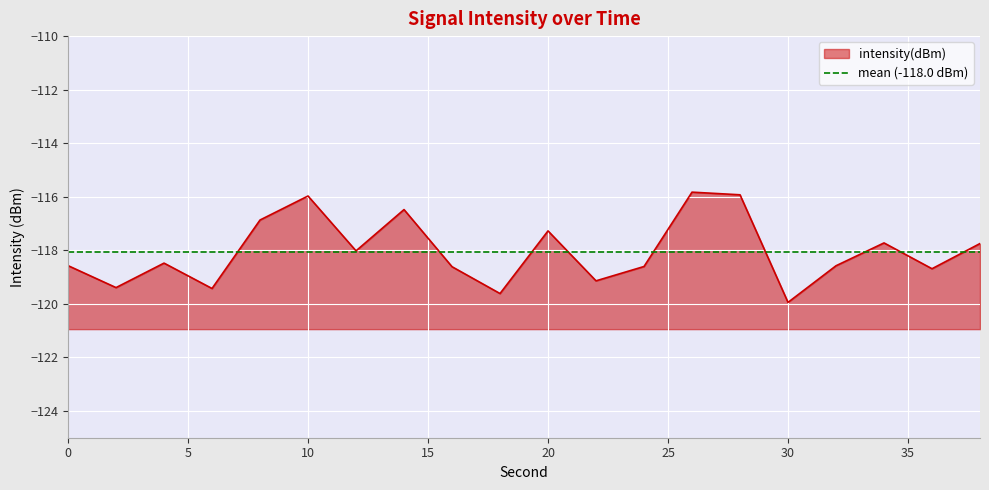

Rank the categories by value from highest to lowest.

26, 28, 10, 14, 8, 20, 34, 38, 12, 4, 0, 32, 24, 16, 36, 22, 2, 6, 18, 30